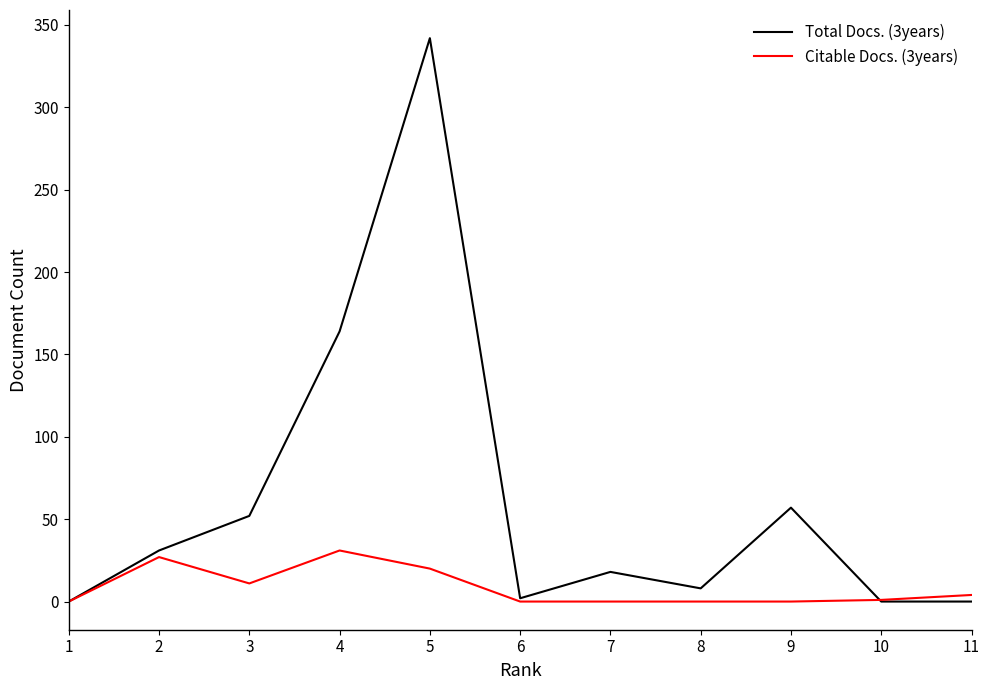

Is this an area chart (filled region under the line)?

No